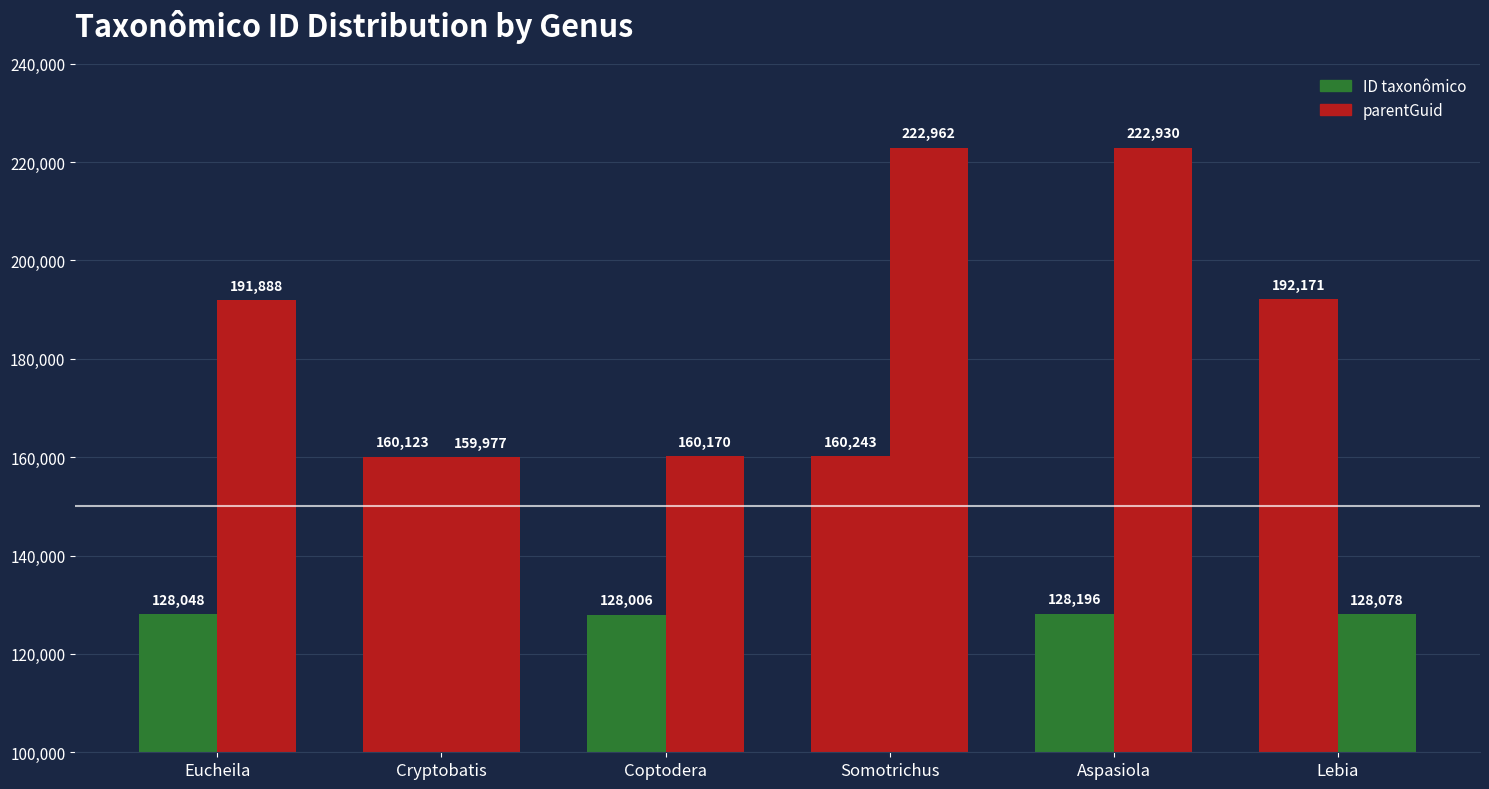

Reading left to right, what are all the values shown in this chart?

ID taxonômico: 128048	160123	128006	160243	128196	192171
parentGuid: 191888	159977	160170	222962	222930	128078